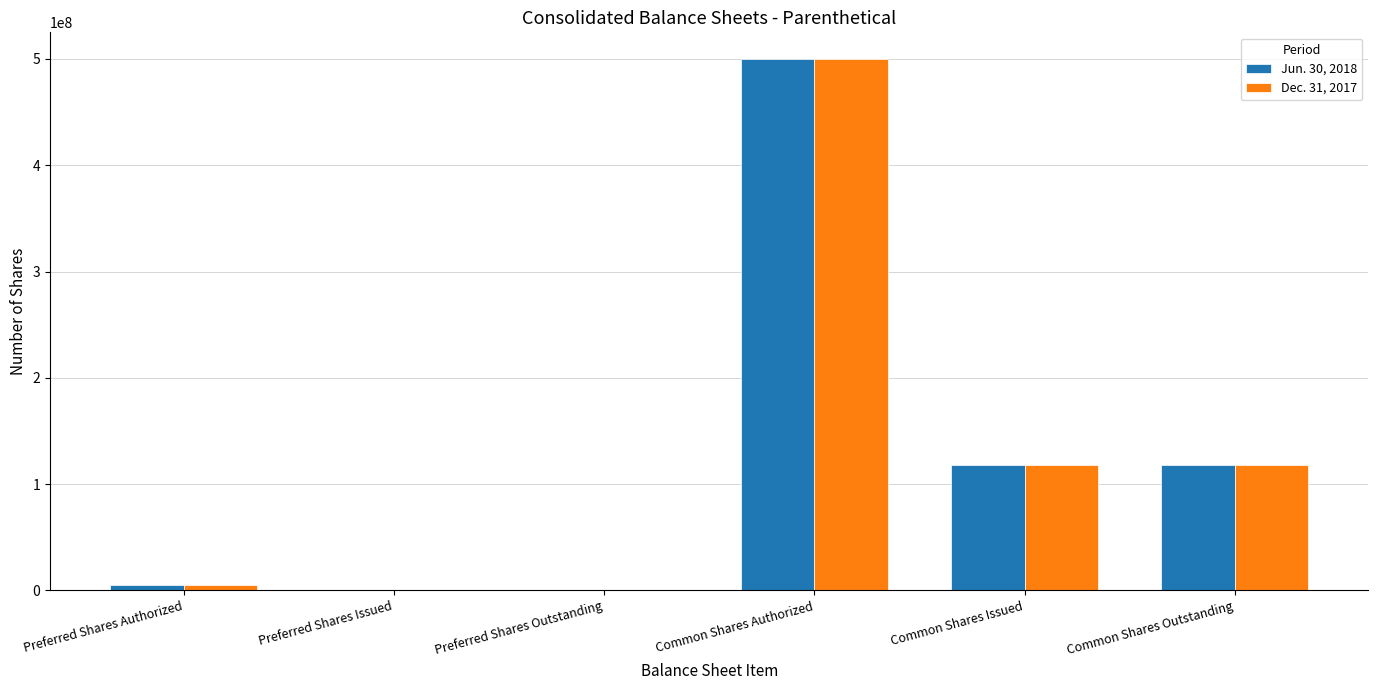

Which label corresponds to the largest value in the chart?

Common Shares Authorized